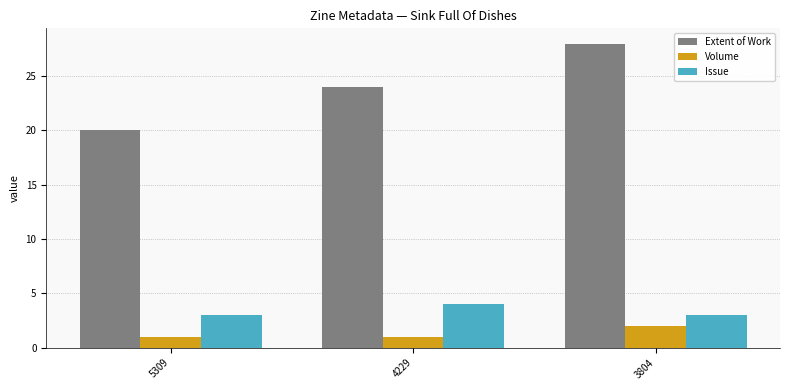

What is the sum of all Issue values?

10